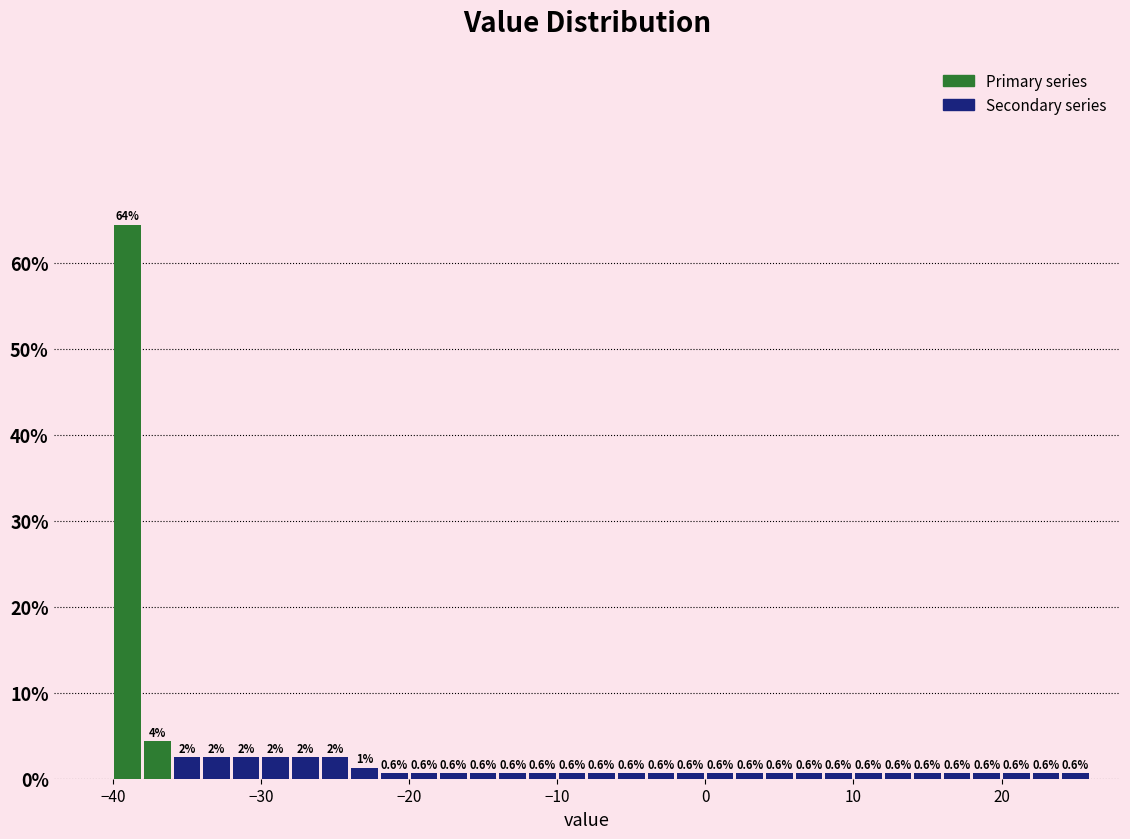

Around what value on the x-axis is the tallest bar? Give the approximate position of its centre, as read against the axis.

-39